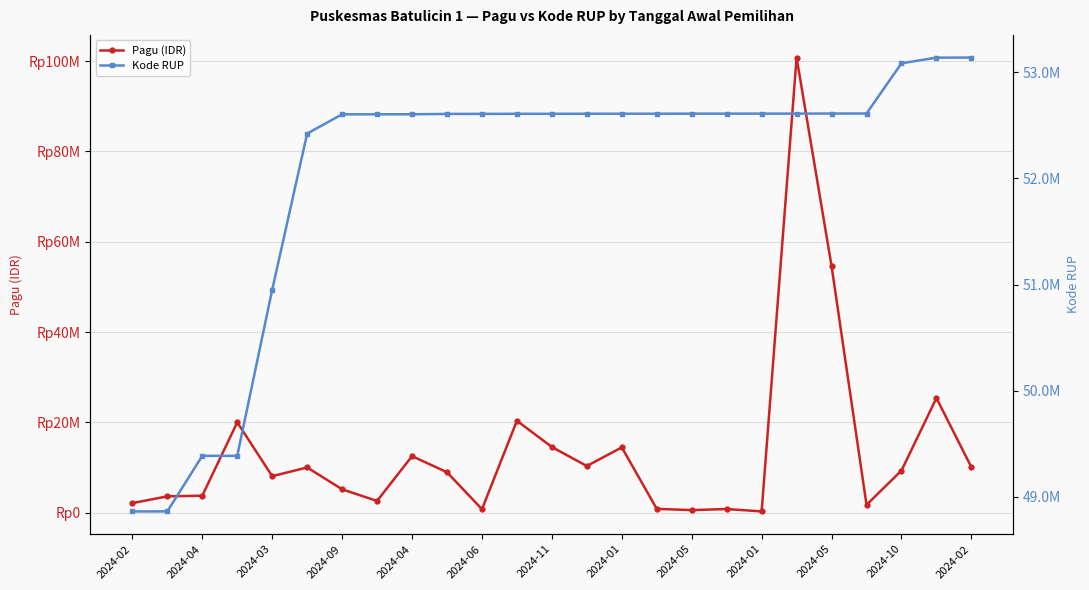

How many categories are shown in the chart?

25